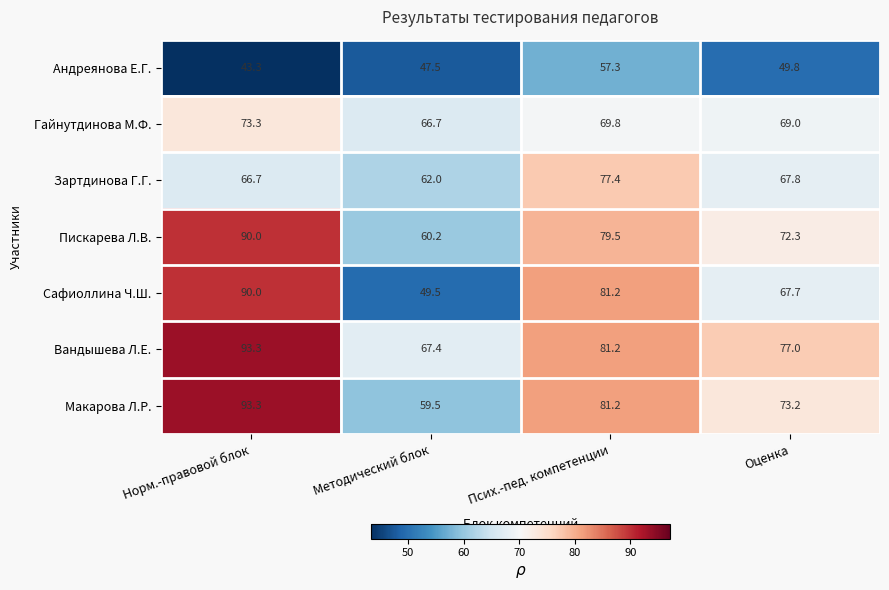

What is the sum of all Зартдинова Г.Г. values?

273.9